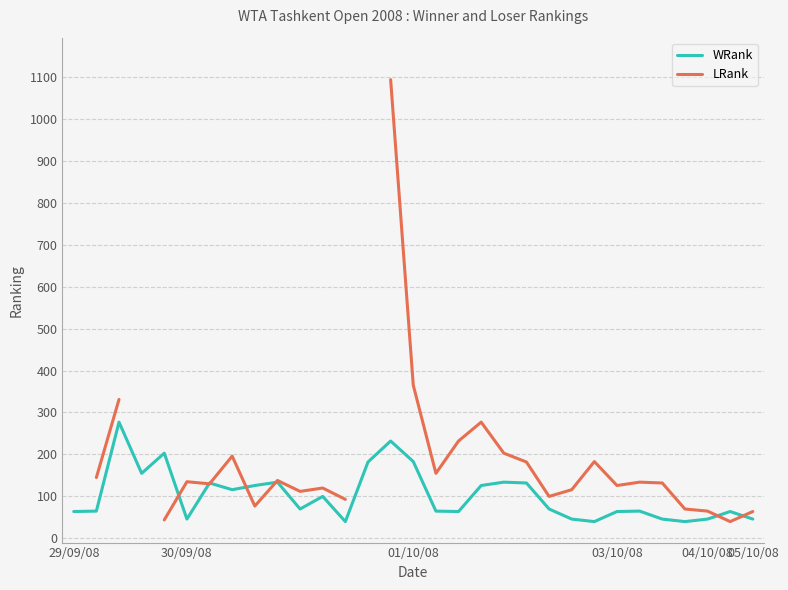

What is the highest value of the WRank series?

277